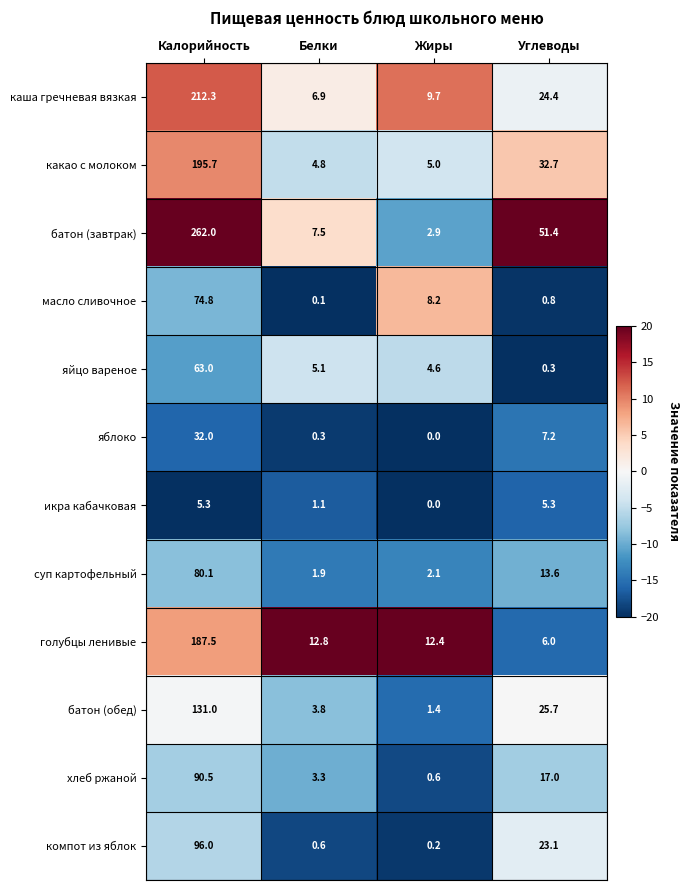

What is the spread (max minus min) of values at Белки?

12.7